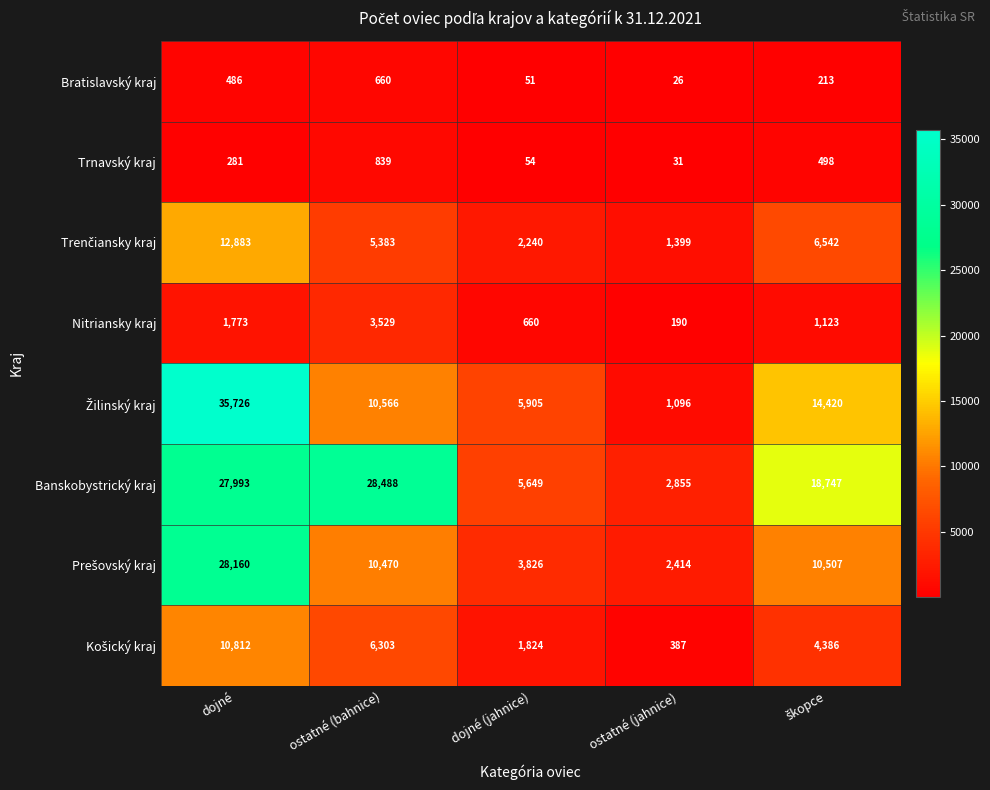

The Nitriansky kraj series shows 398 at dojné (jahnice). True or false?

False